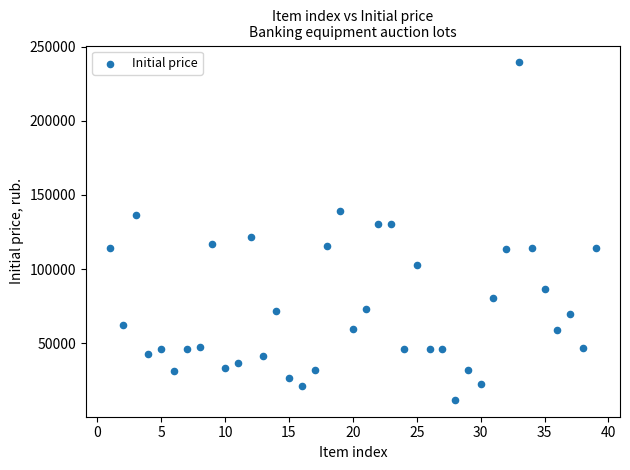

What is the range of Y values (max minus min)?

227382.8